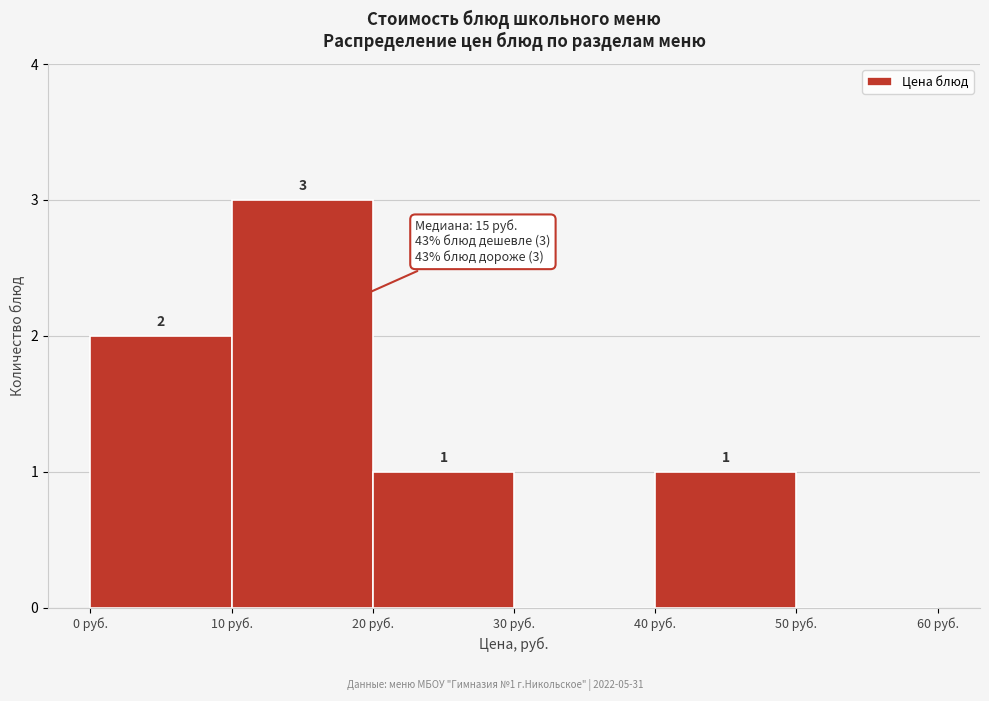

Over which range of the x-axis is the bar tallest?

10 to 20